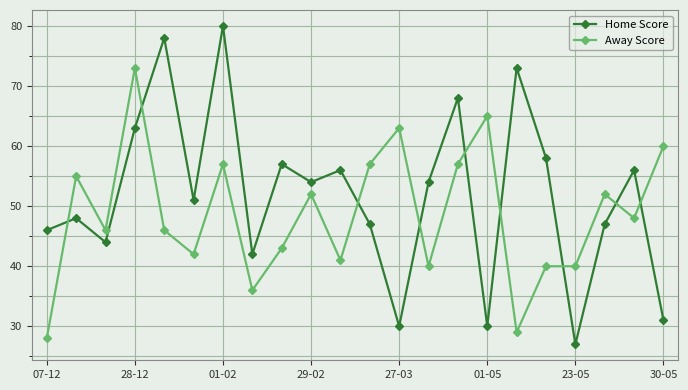

What is the value of the Home Score point at the 9th from the left?

57